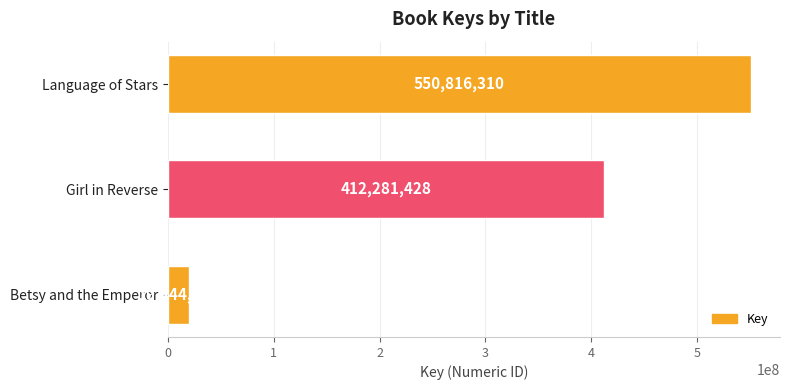

Between Betsy and the Emperor and Girl in Reverse, which is larger?

Girl in Reverse